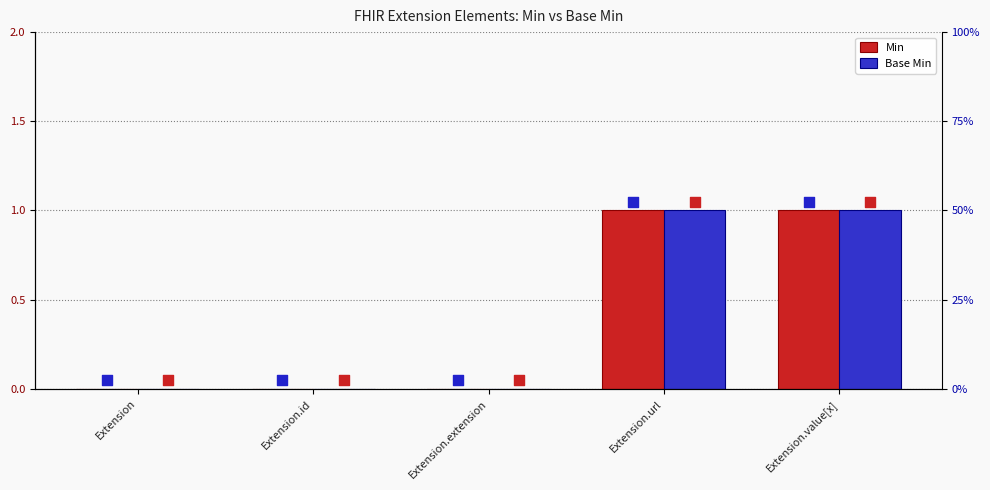

Which series has the largest total across all categories?

Min